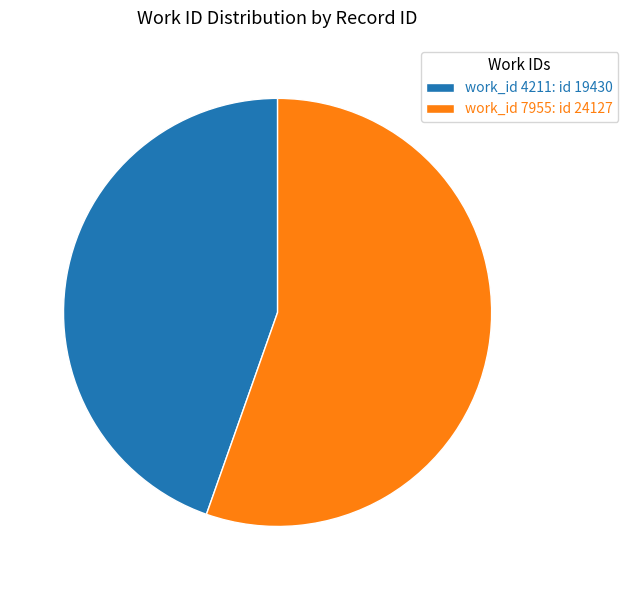

Which category has the smallest portion of the pie?

work_id 4211: id 19430